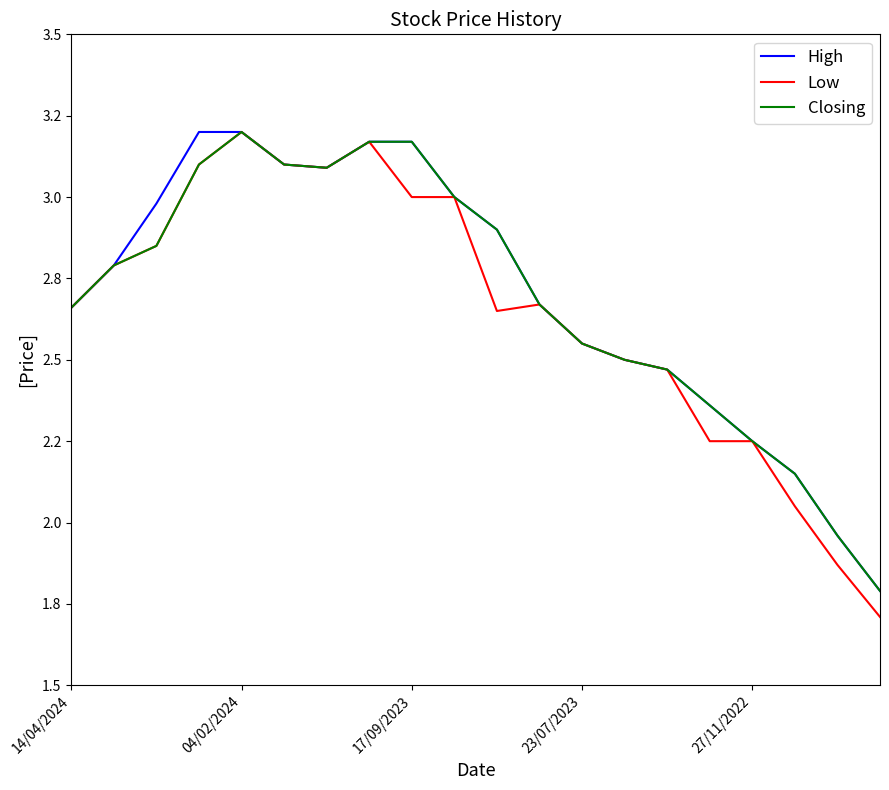

List the series in order of their peak value, lowest first.

High, Low, Closing